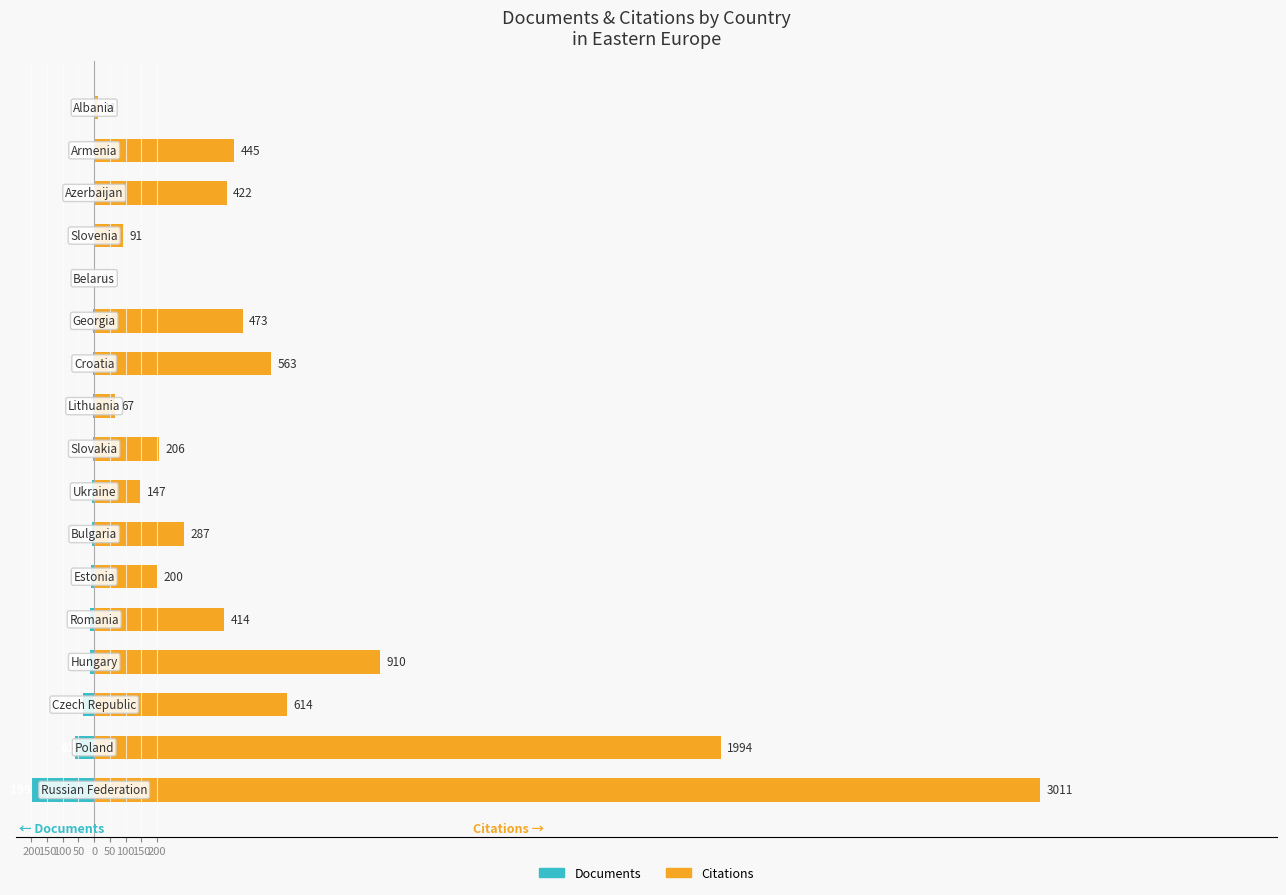

How many groups of bars are there?

17